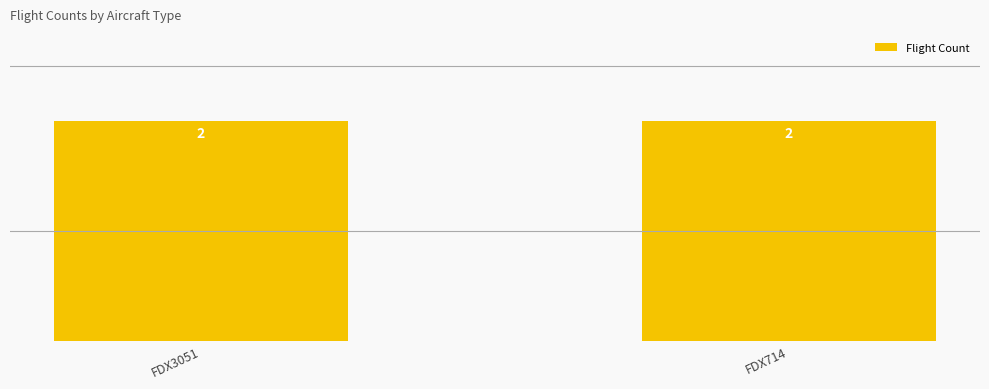

At which category does the chart reach its minimum across all series?

FDX714